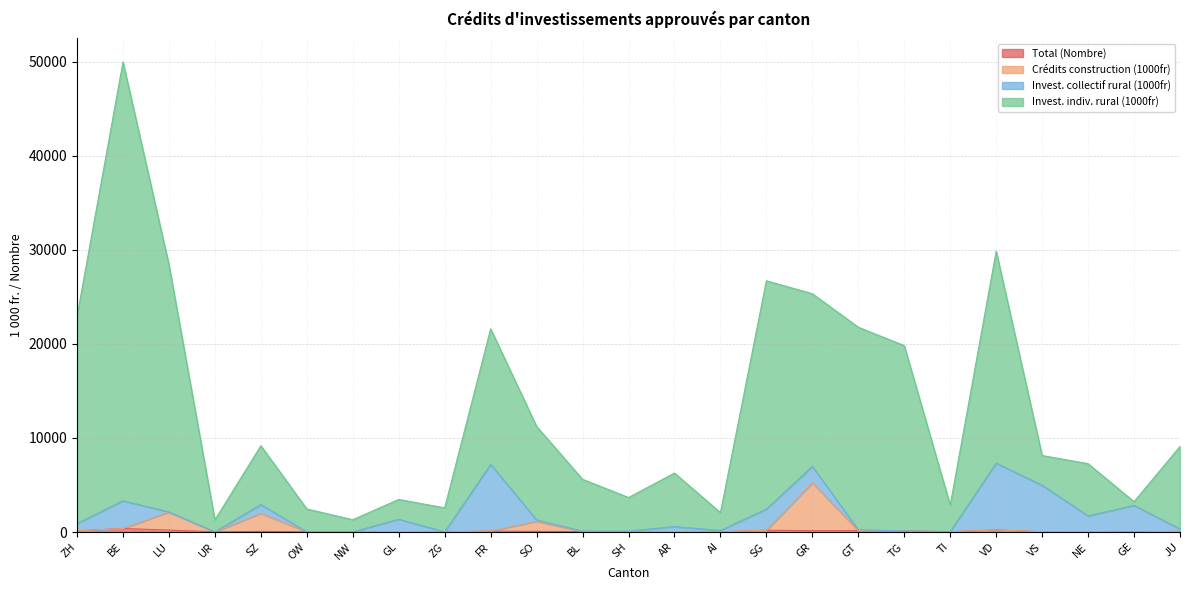

What is the label of the 20th point from the left?

TI